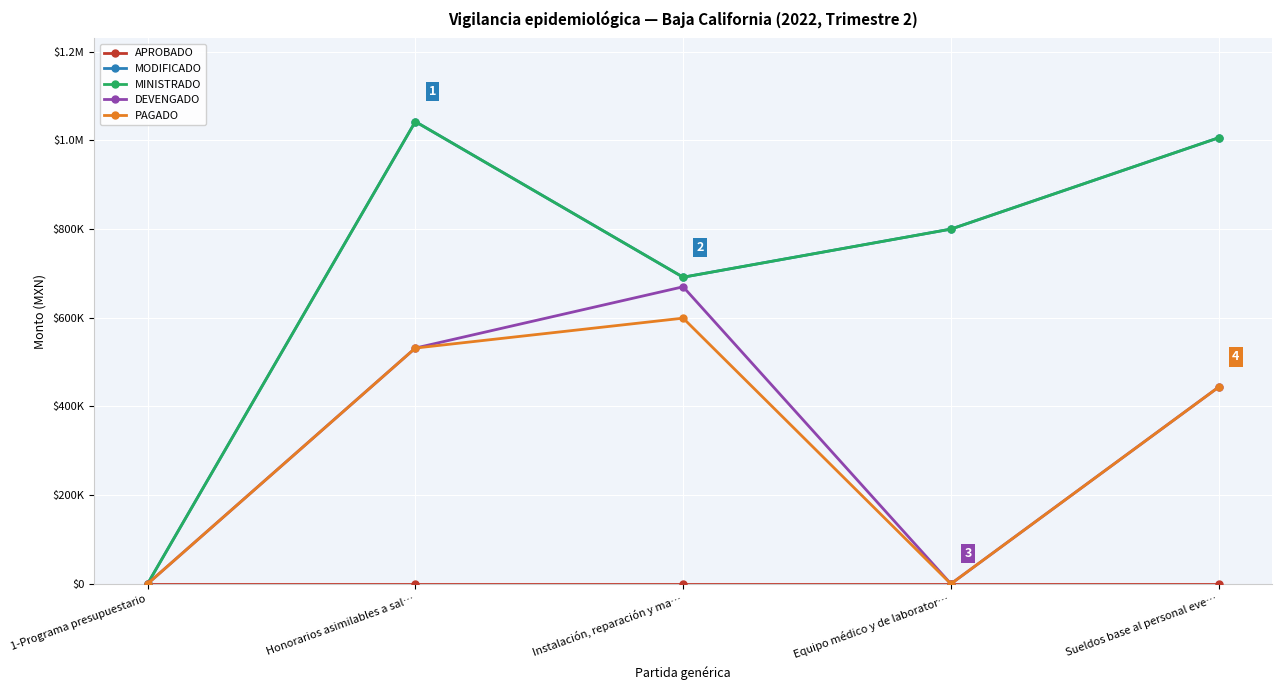

Is this an area chart (filled region under the line)?

No